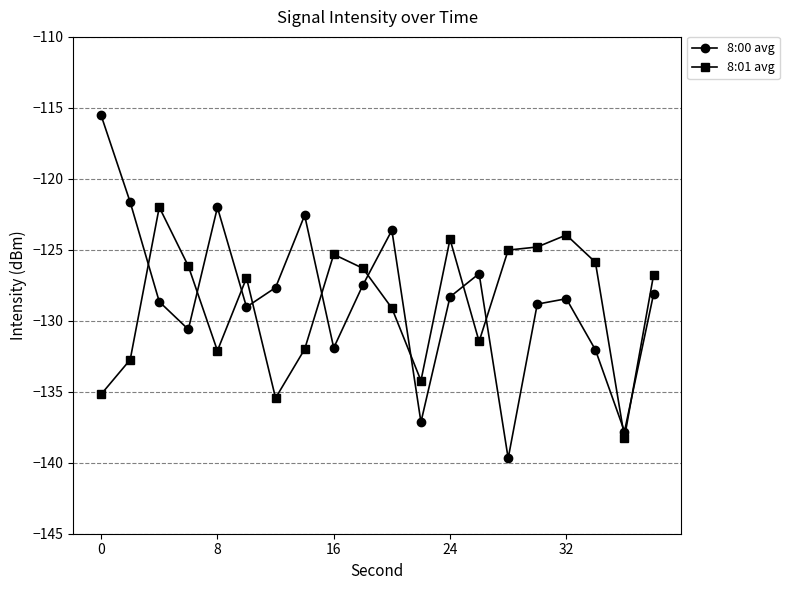

List the series in order of their peak value, highest first.

8:00 avg, 8:01 avg